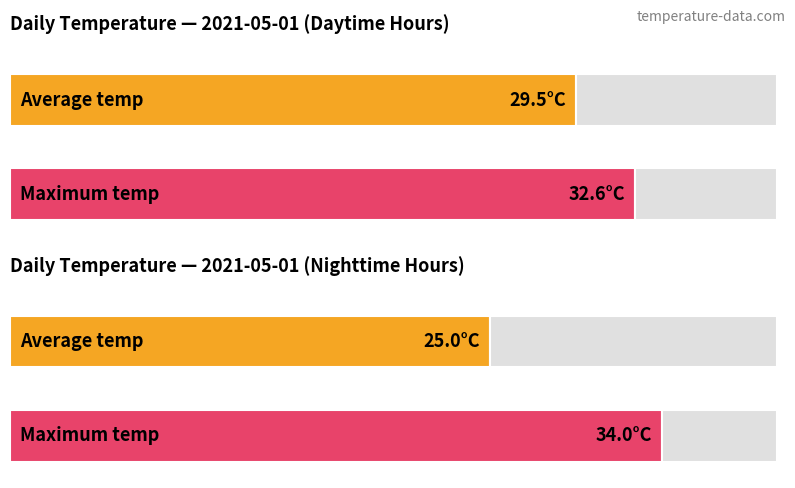

Rank the series by their maximum value, from highest to lowest.

Max temp, Average temp